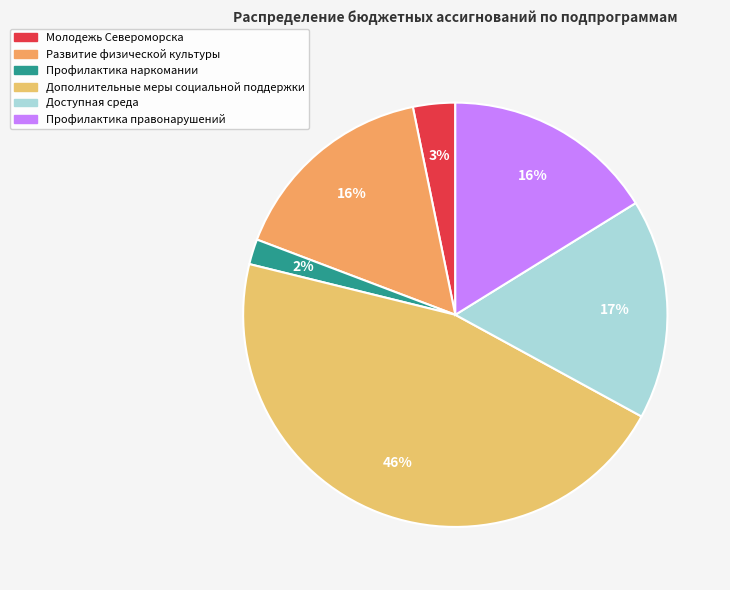

How many segments does this pie chart have?

6